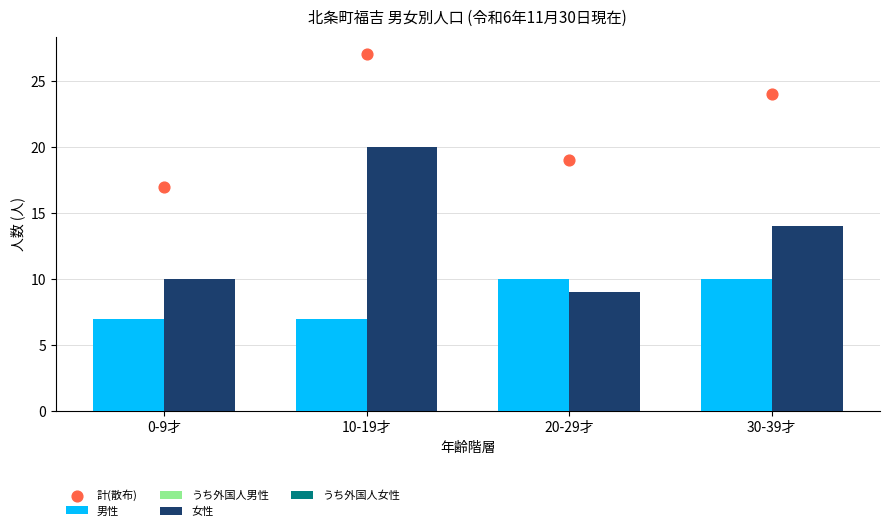

What are all the series names shown in the legend?

男性, うち外国人男性, 女性, うち外国人女性, 計(散布)